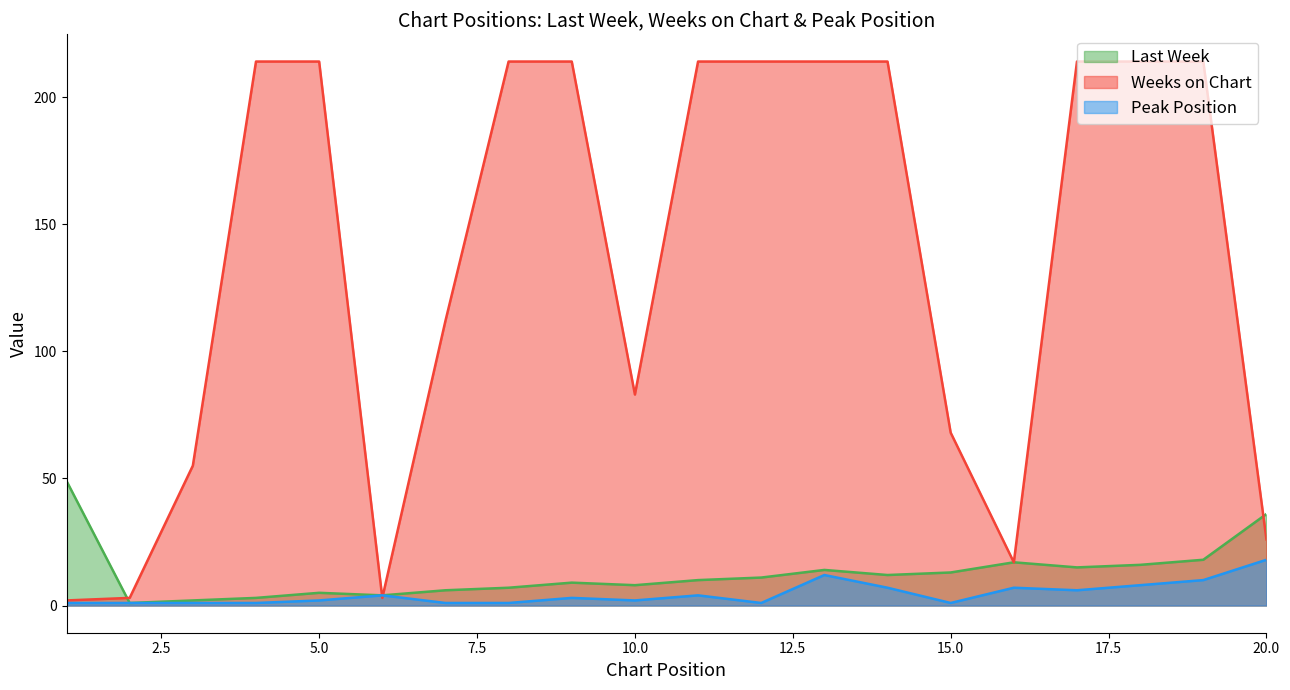

Which label corresponds to the smallest value in the chart?

2